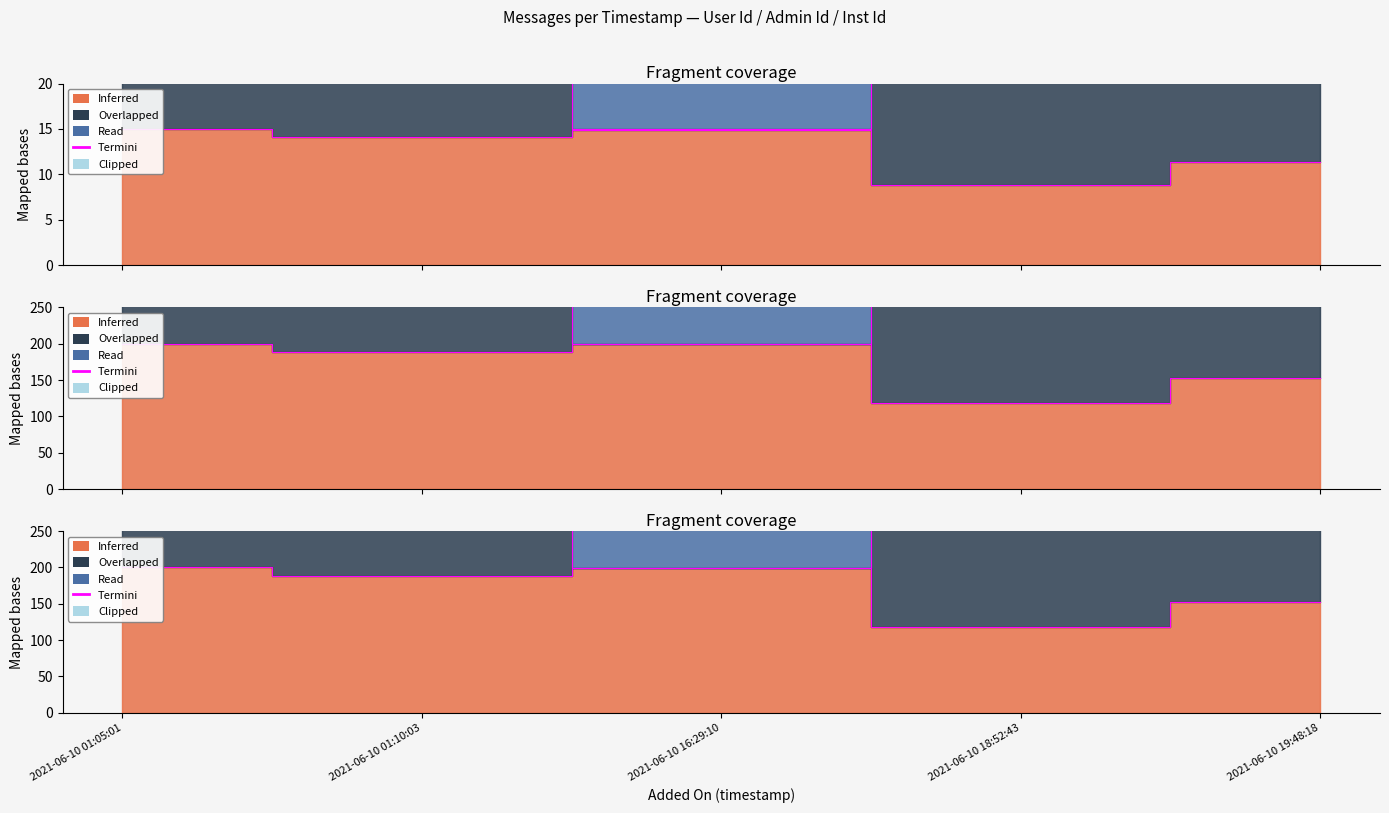

At which category does the chart reach its peak across all series?

2021-06-10 19:48:18